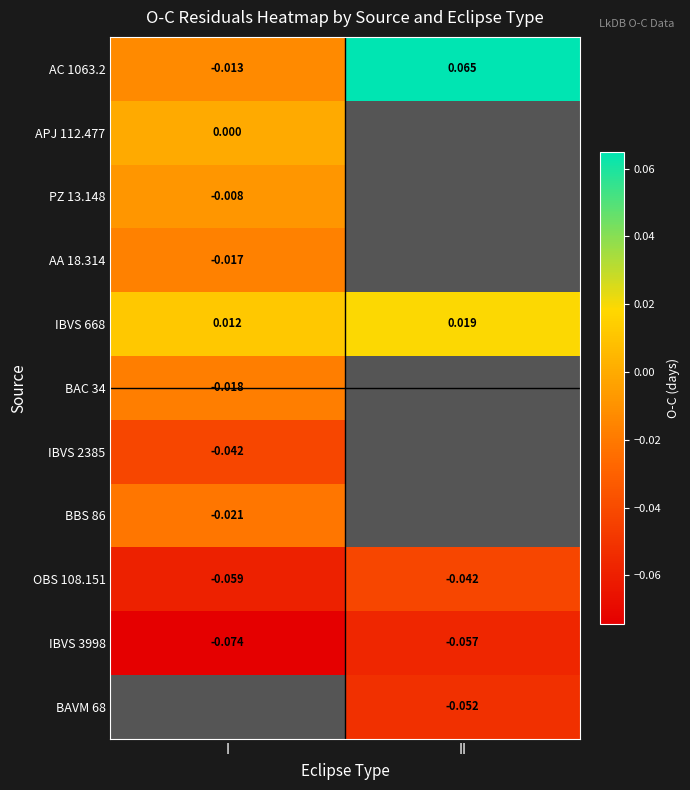

Which category has the lowest value in the OBS 108.151 series?

I